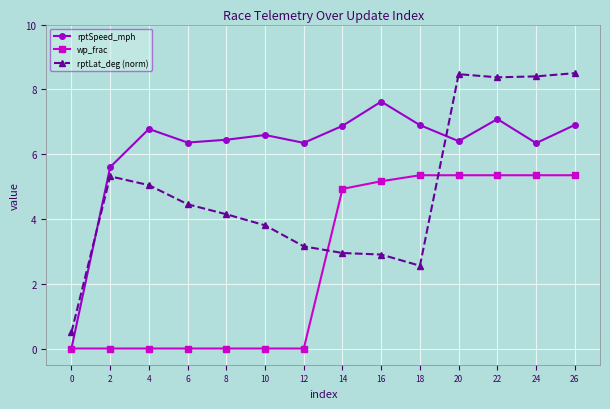

Count the number of data series in this chart.

3